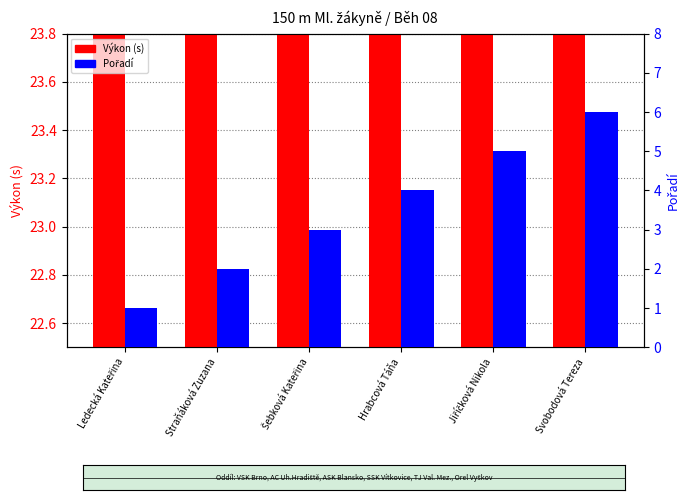

What is the sum of all Pořadí values?

21.0